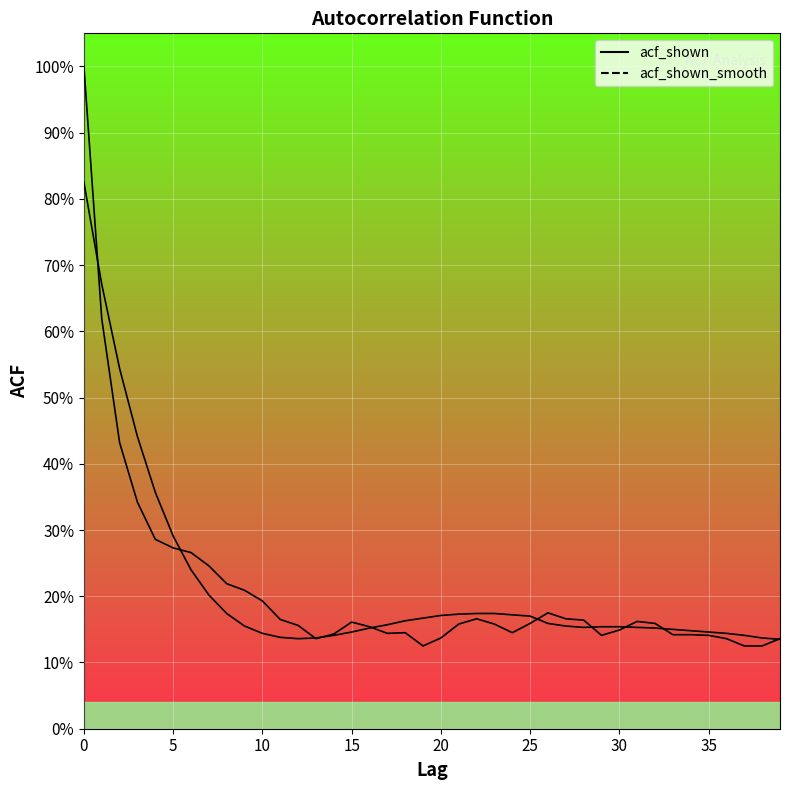

Rank the categories by acf_shown value from lowest to highest.

19, 37, 38, 13, 36, 39, 20, 29, 35, 33, 34, 14, 17, 18, 24, 30, 16, 12, 21, 23, 25, 32, 15, 31, 28, 11, 22, 27, 26, 10, 9, 8, 7, 6, 5, 4, 3, 2, 1, 0